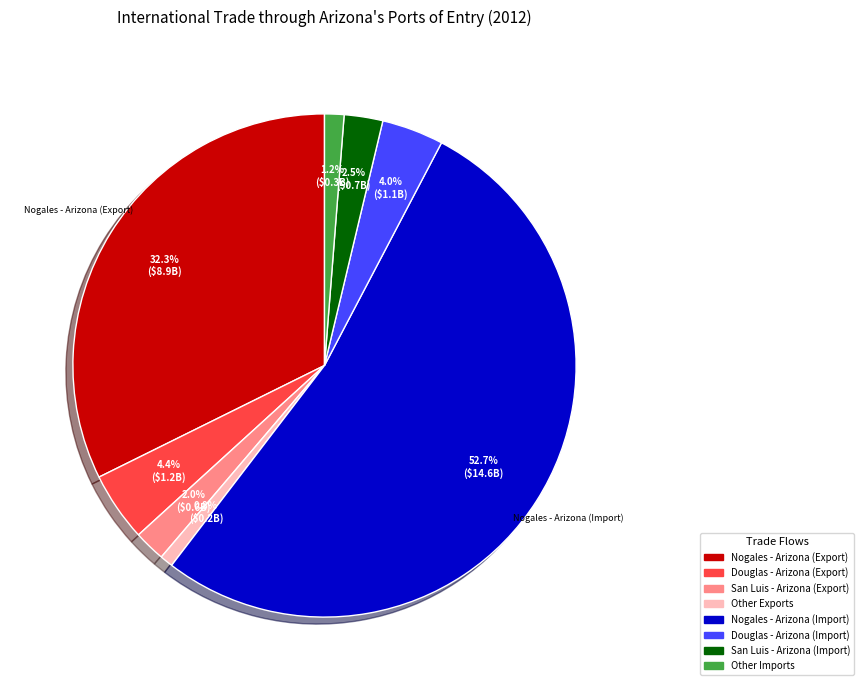

To the nearest percent, what is the difference between the largest and smallest slice percentages?

52%